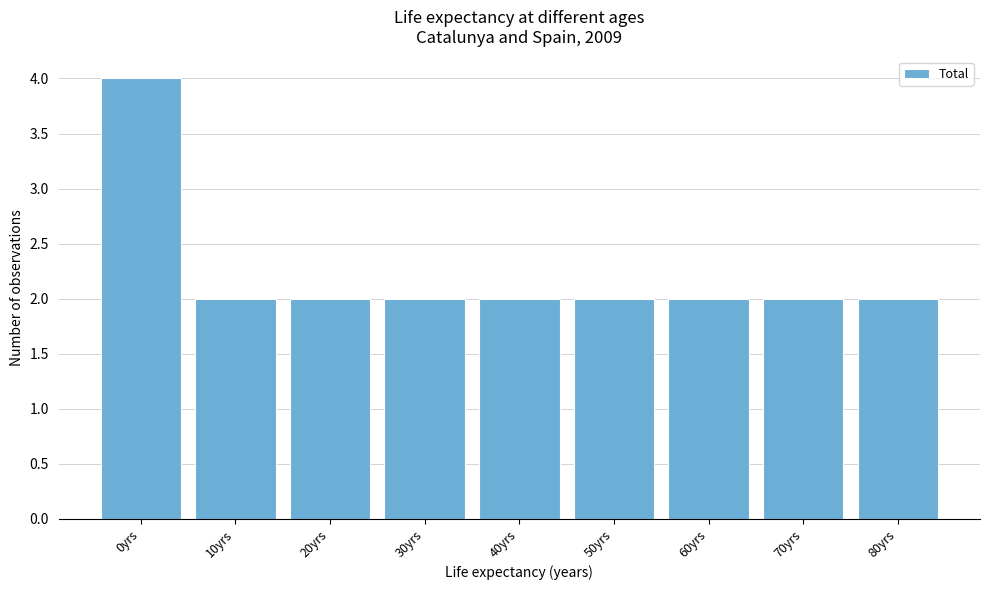

Reading right to left, list all the values displayed in this chart.

2	2	2	2	2	2	2	2	4